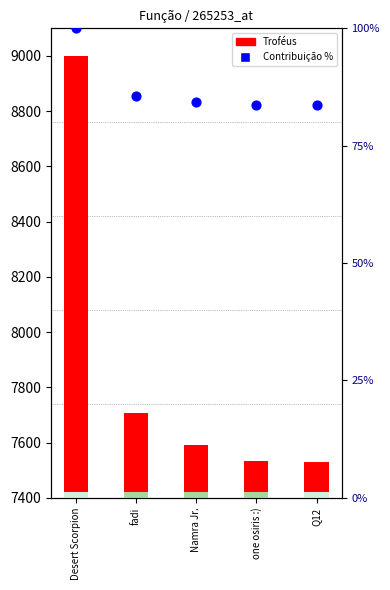

Which series has the largest total across all categories?

Troféus